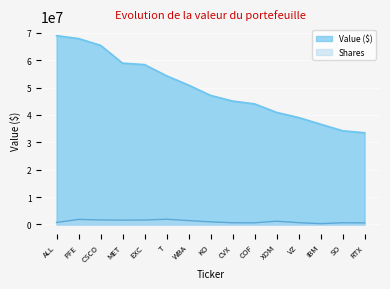

The value of Shares at CVX is 377921. True or false?

False